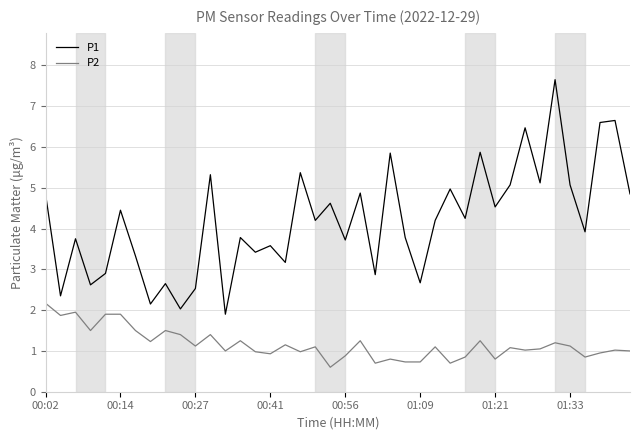

What is the difference between the maximum and minimum values in the P2 series?

1.6